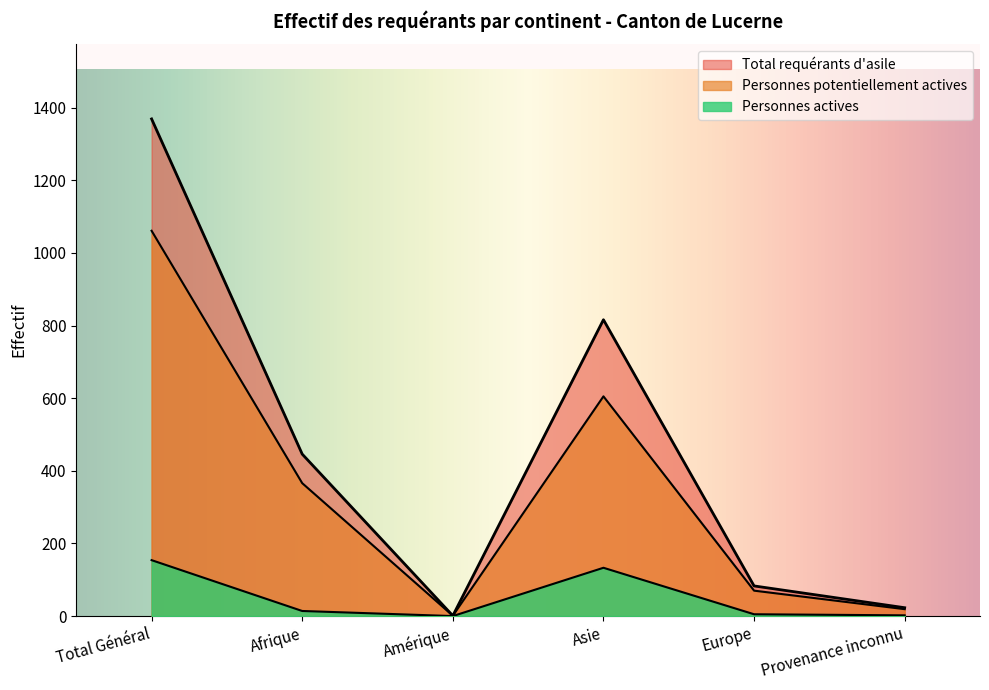

Does the chart have visible grid lines?

No